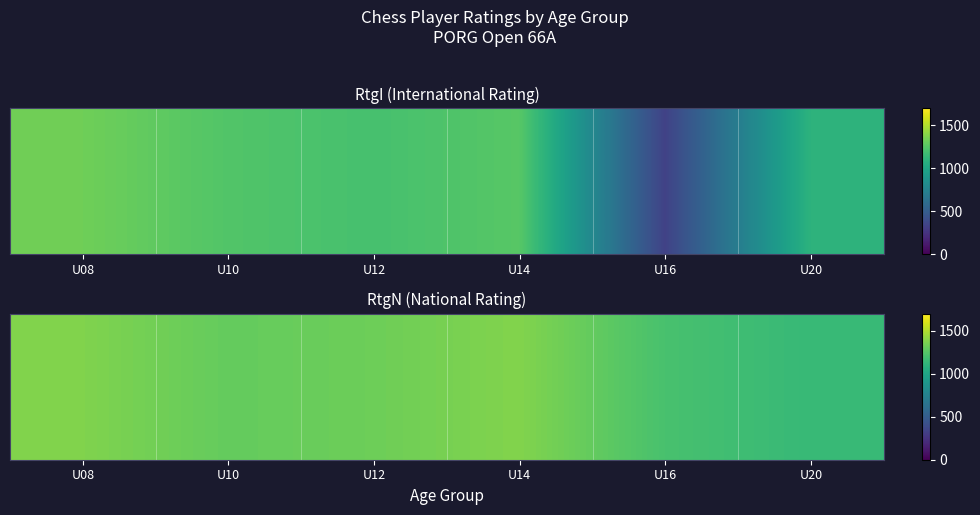

Rank the categories by value from highest to lowest.

U14, U08, U12, U10, U16, U20